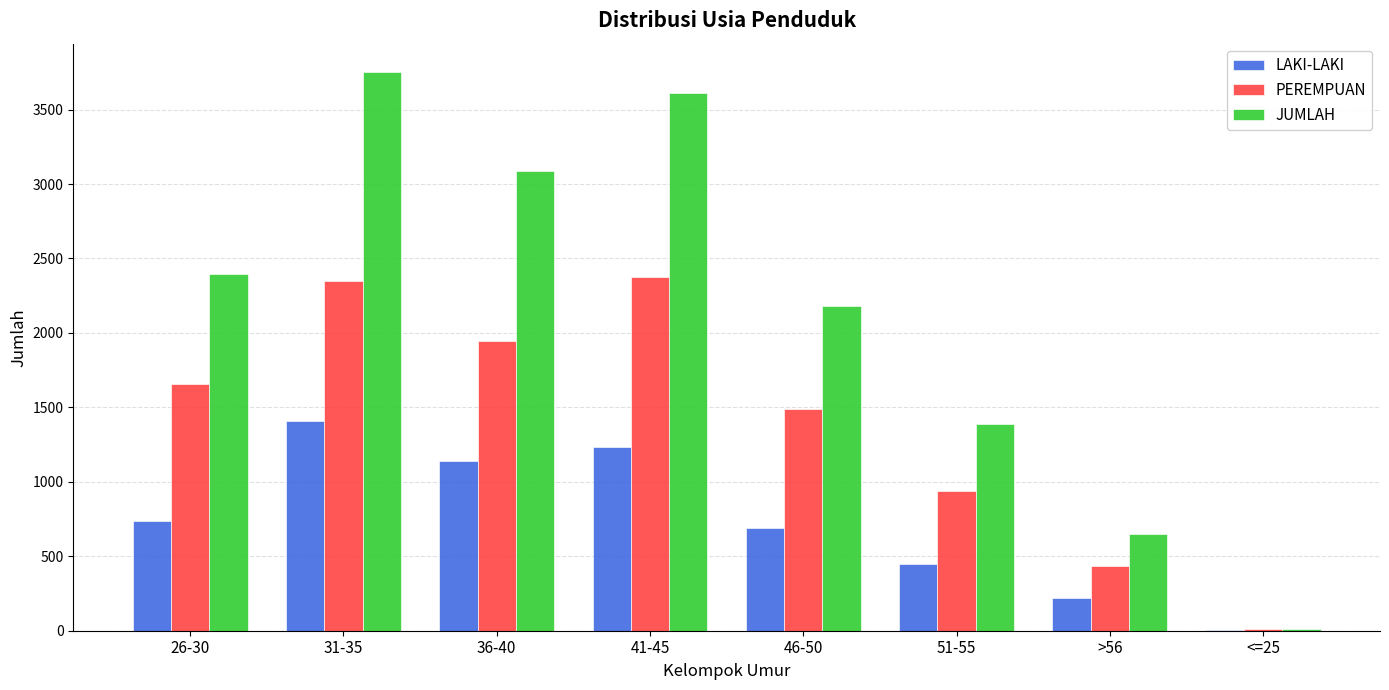

What is the sum of all PEREMPUAN values?

11200